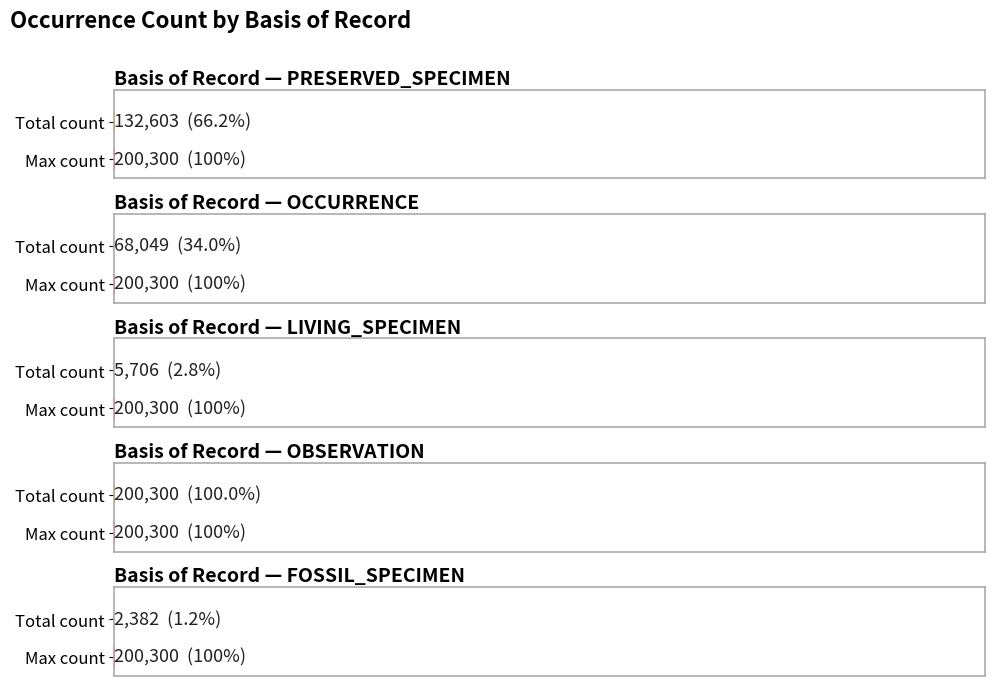

Between 5 and 6, which is larger?

6